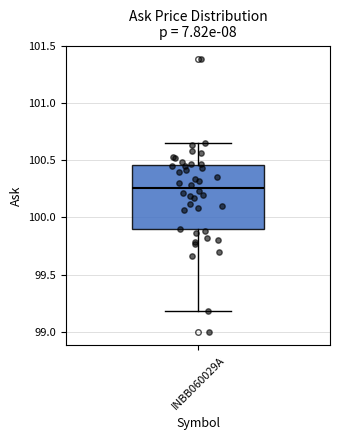

Where does the lower whisker of the box for INBB060029A end on the y-axis? The values are not printed on the chart, so give them approximately, as read against the axis.

99.20